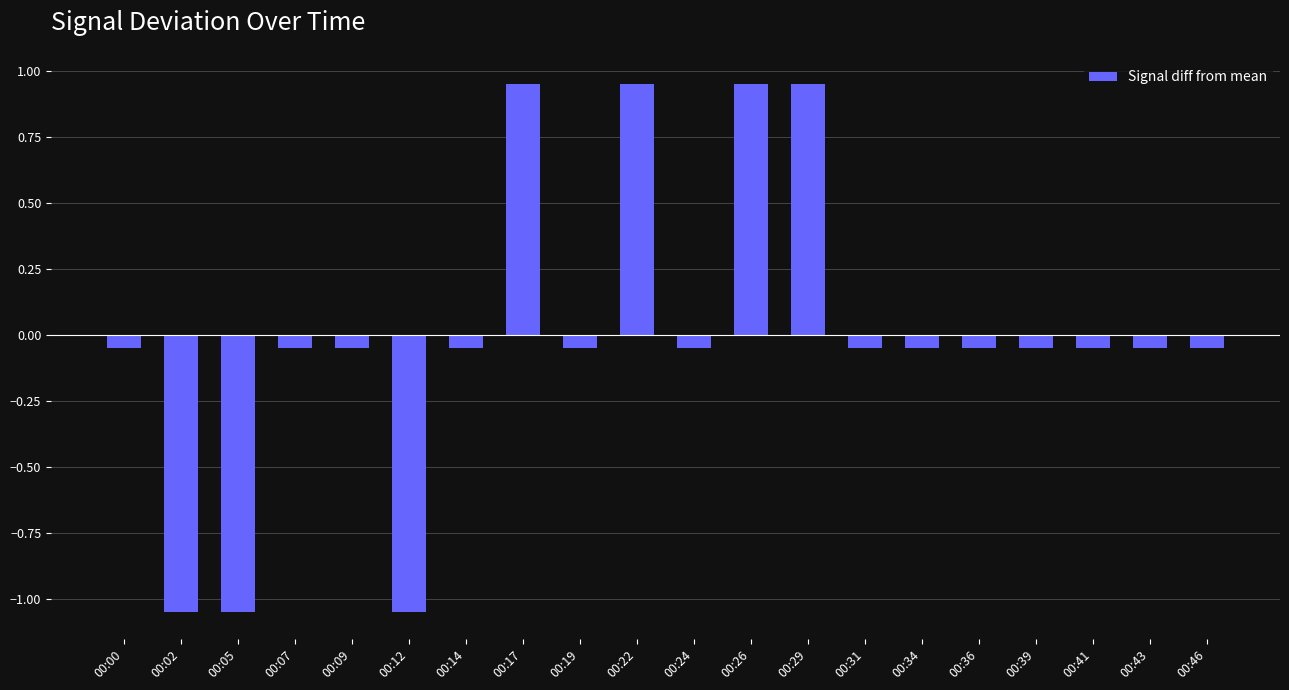

The chart shows a value of -0.7 at 00:05. True or false?

False